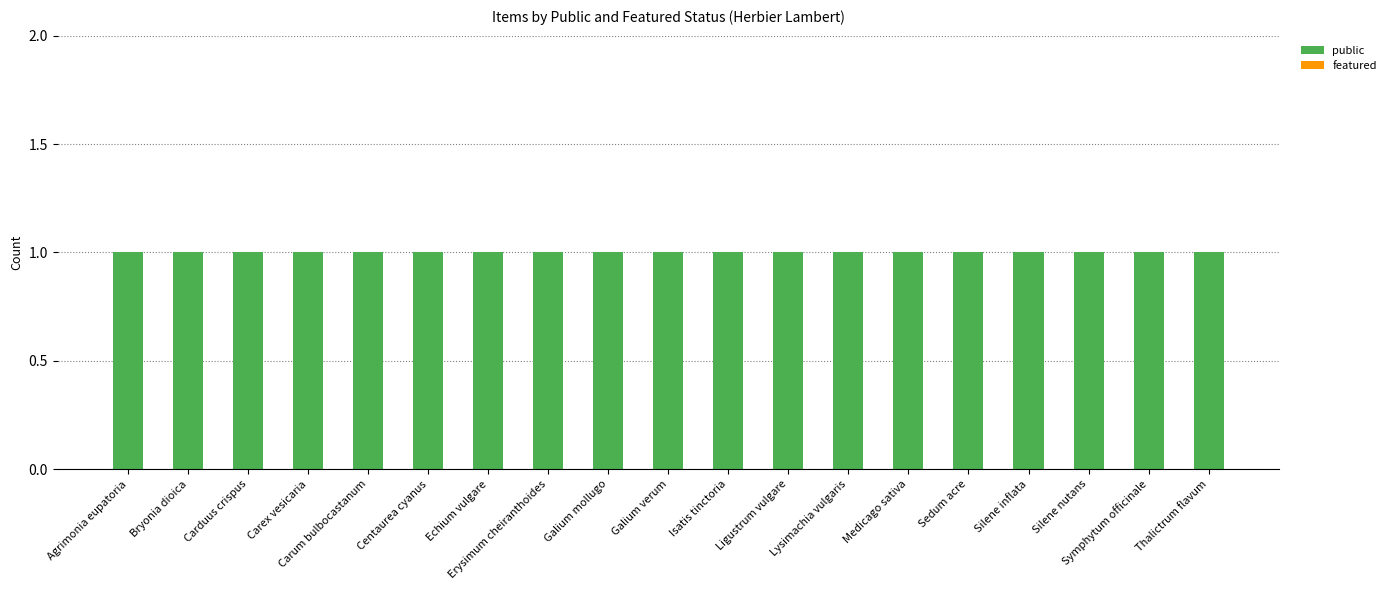

How many groups of bars are there?

19